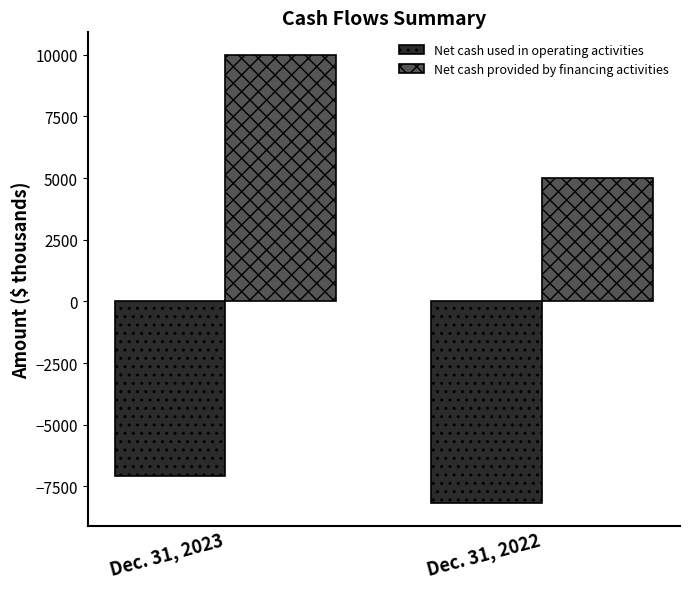

What is the sum of the Net cash used in operating activities values at Dec. 31, 2023 and Dec. 31, 2022?

-15275